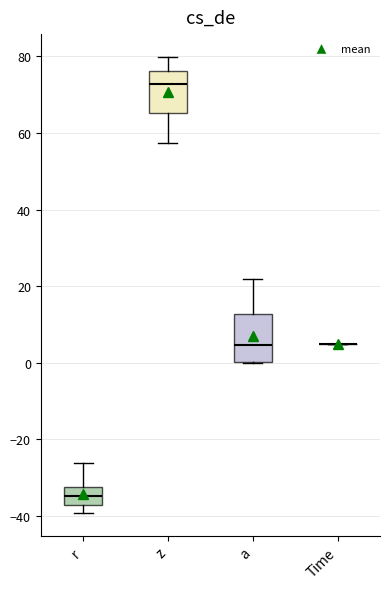

Reading left to right, read every box against the y-axis: the position of its median line, the range the box covers, and the ends of its whiskers. The values are not printed on the chart, so give them approximately, as read against the axis.

r: median -34, box -38 to -32, whiskers -40 to -26
z: median 72, box 66 to 76, whiskers 58 to 80
a: median 4, box 0 to 12, whiskers 0 to 22
Time: box collapsed to a line at 4, whiskers 4 to 4